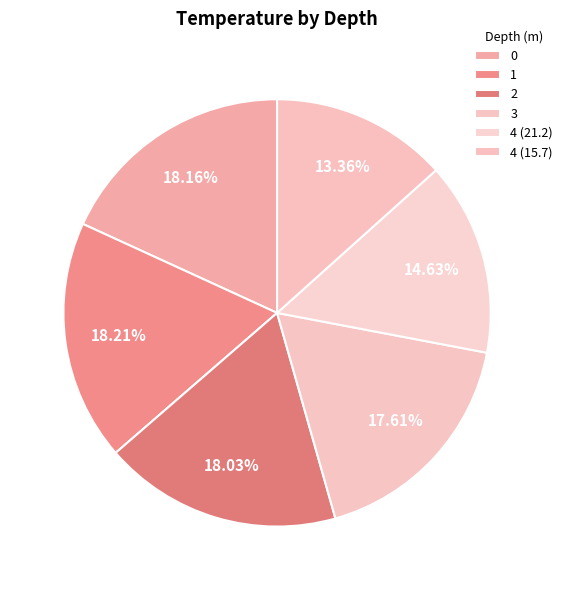

Which has a higher value, 3 or 4 (15.7)?

3